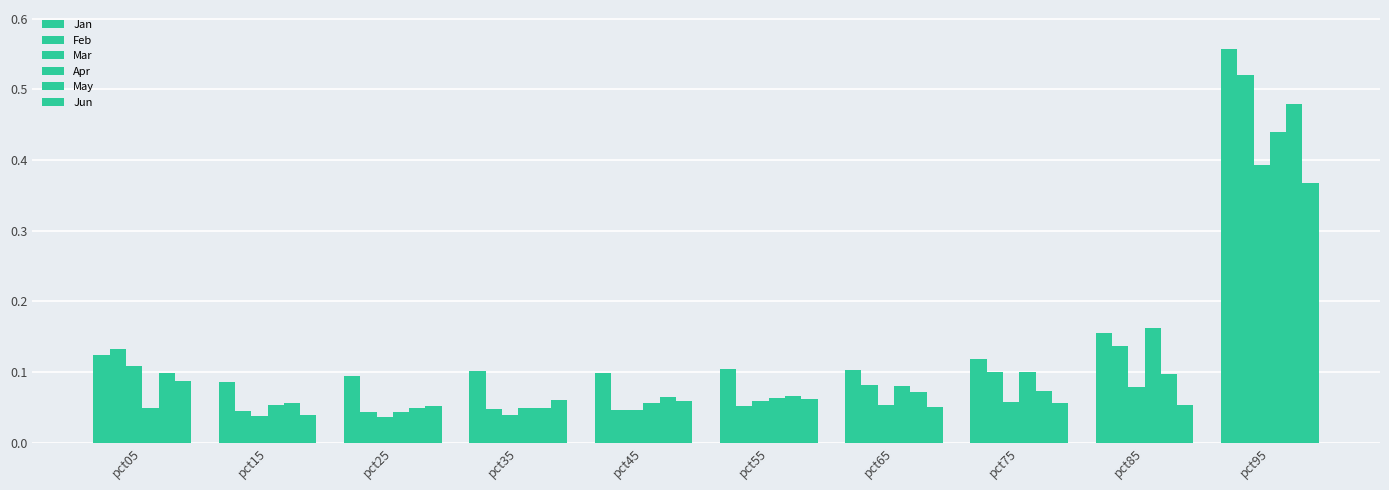

Count the number of categories in the chart.

10